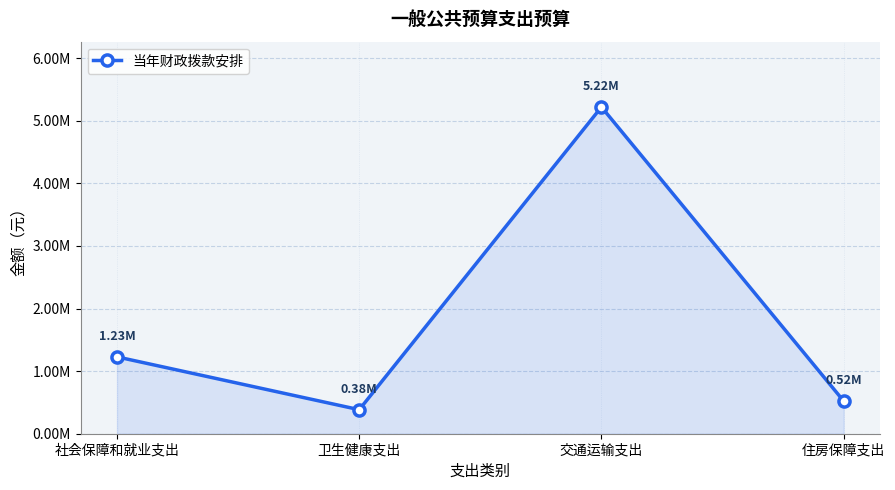

What is the difference between the maximum and minimum values?

4834543.1